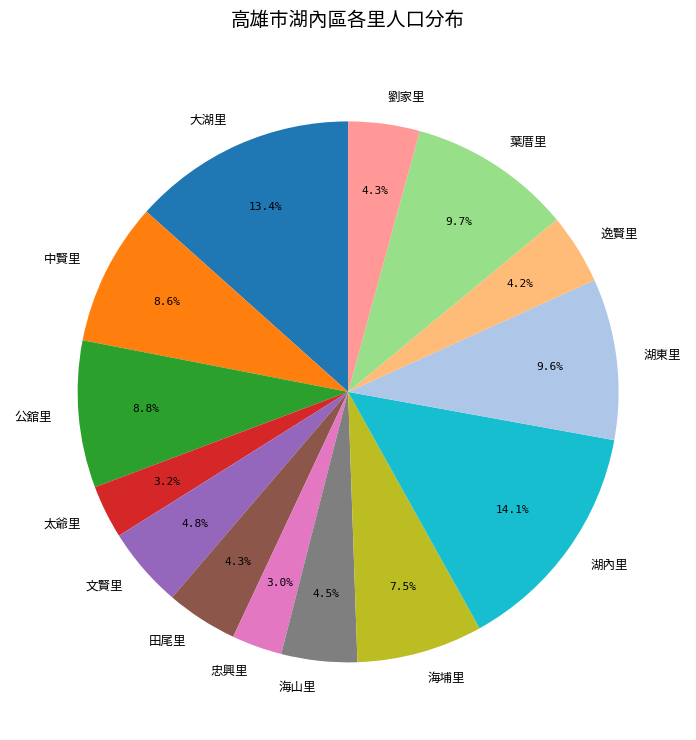

To the nearest percent, what percentage of the pie is 大湖里?

13%